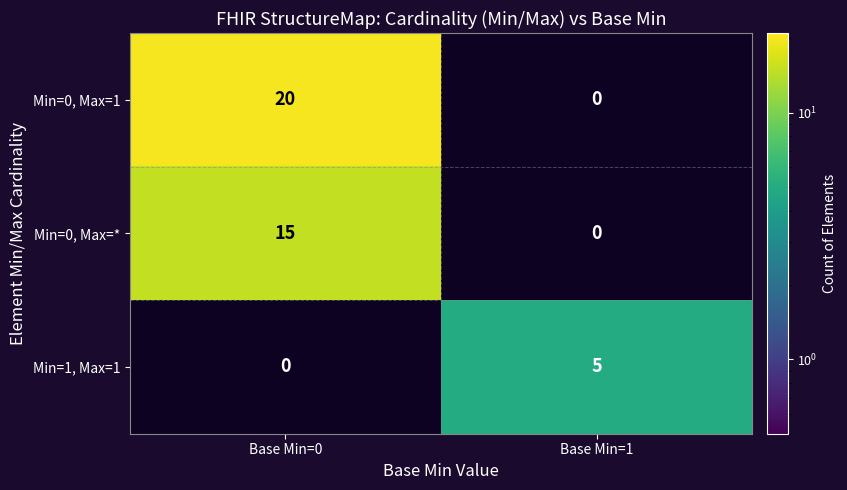

Reading right to left, what are all the values shown in this chart?

Min=0, Max=1: Base Min=1=0	Base Min=0=20
Min=0, Max=*: Base Min=1=0	Base Min=0=15
Min=1, Max=1: Base Min=1=5	Base Min=0=0